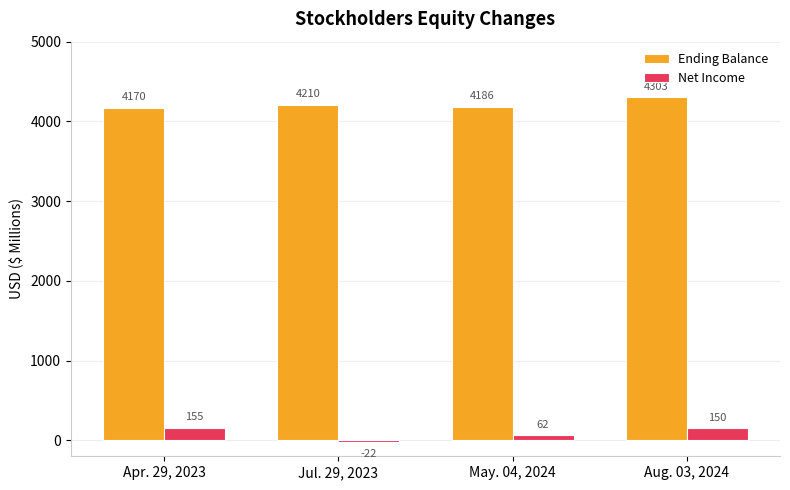

Reading left to right, transcribe all the data shown in this chart.

Ending Balance: Apr. 29, 2023=4170	Jul. 29, 2023=4210	May. 04, 2024=4186	Aug. 03, 2024=4303
Net Income: Apr. 29, 2023=155	Jul. 29, 2023=-22	May. 04, 2024=62	Aug. 03, 2024=150